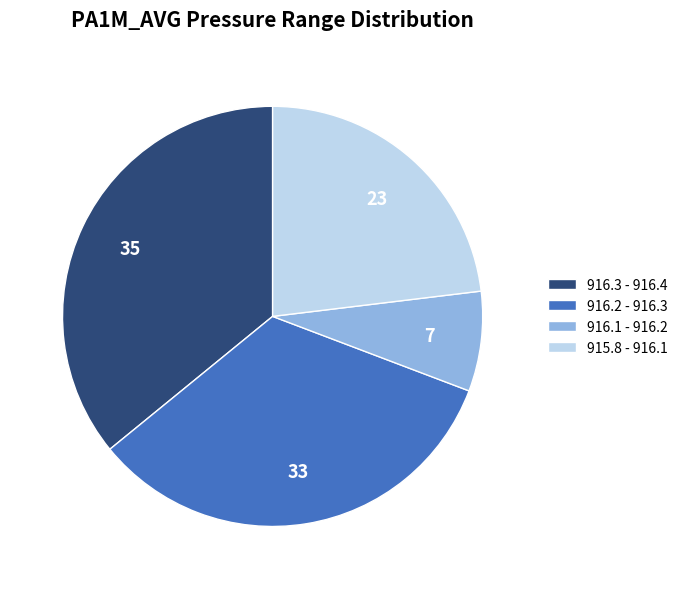

What is the ratio of the value at 916.3 - 916.4 to the value at 916.2 - 916.3?

1.1